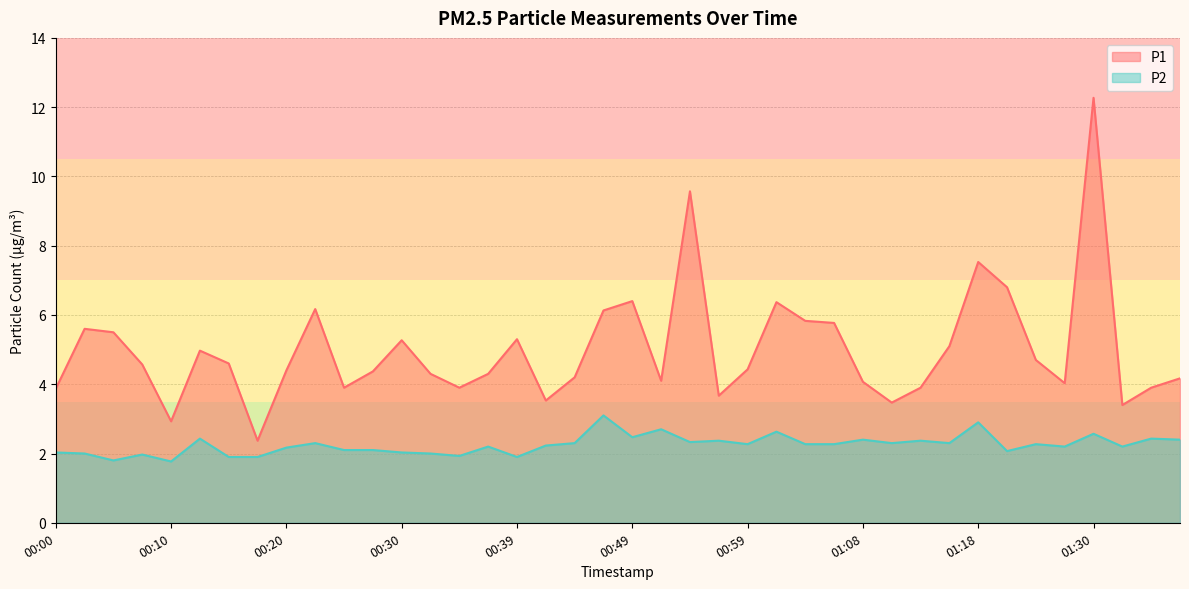

Rank the series by their average value, from highest to lowest.

P1, P2